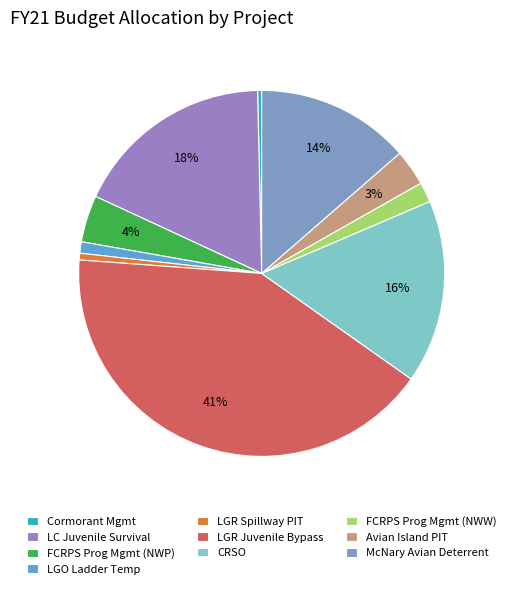

Count the number of slices in the pie.

10